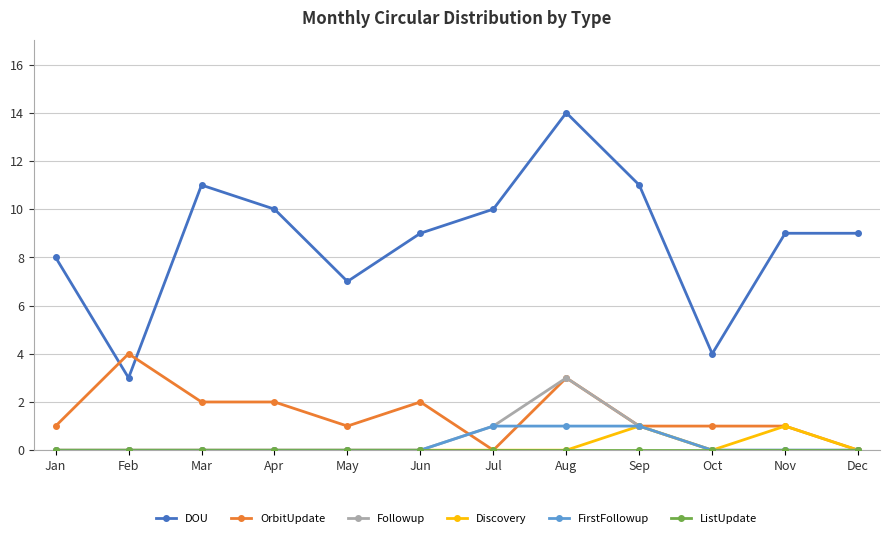

Count the number of data series in this chart.

6